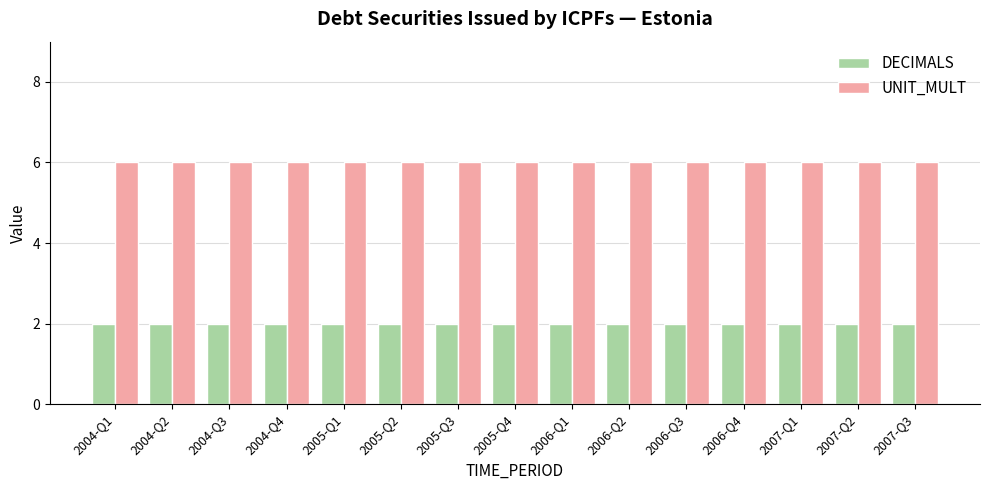

Rank the series by their average value, from highest to lowest.

UNIT_MULT, DECIMALS